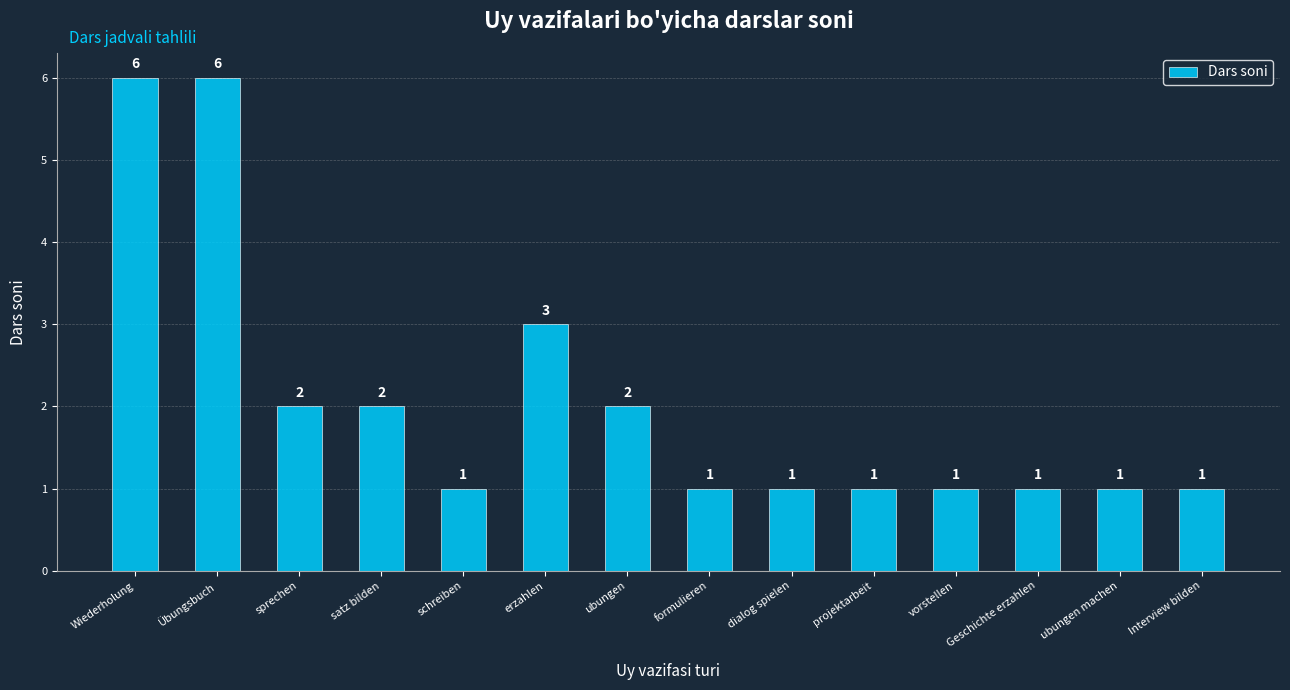

What is the difference between the values at Wiederholung and Geschichte erzahlen?

5